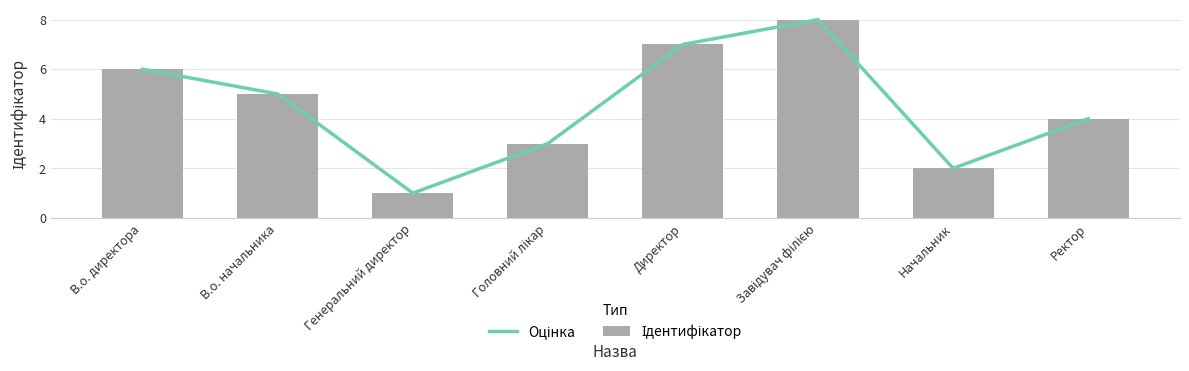

What is the minimum value shown in the chart?

1